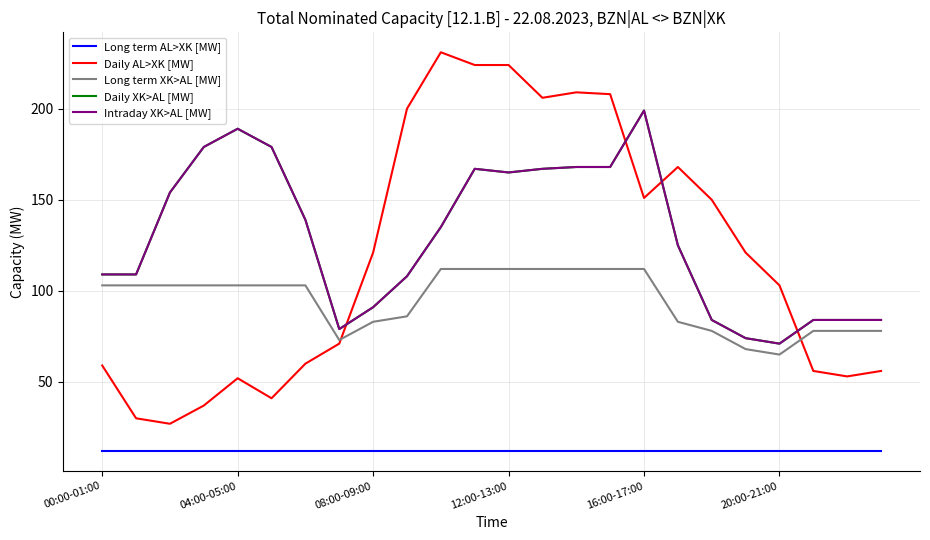

What is the greatest value displayed?

231